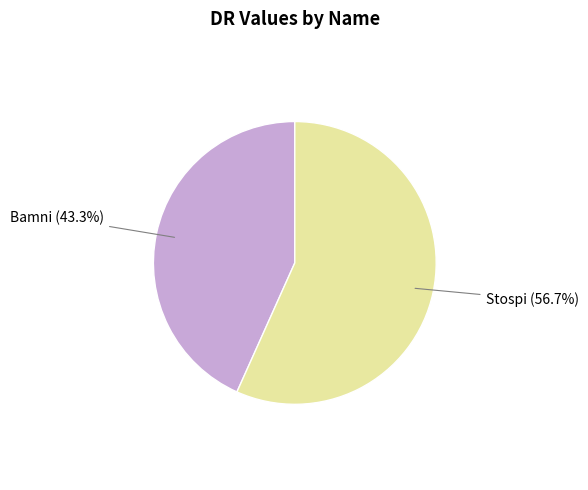

Is there any slice that represents more than half of the pie?

Yes